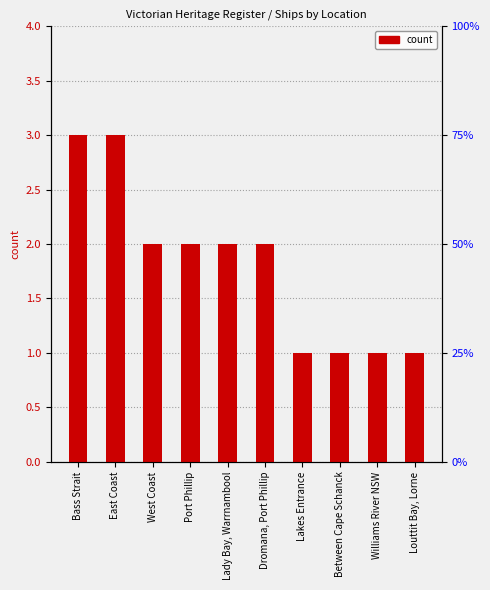

List the labels in order of value, largest first.

Bass Strait, East Coast, West Coast, Port Phillip, Lady Bay, Warrnambool, Dromana, Port Phillip, Lakes Entrance, Between Cape Schanck, Williams River NSW, Louttit Bay, Lorne